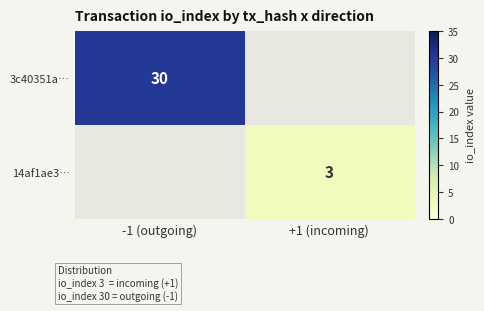

How many series are shown in this chart?

2